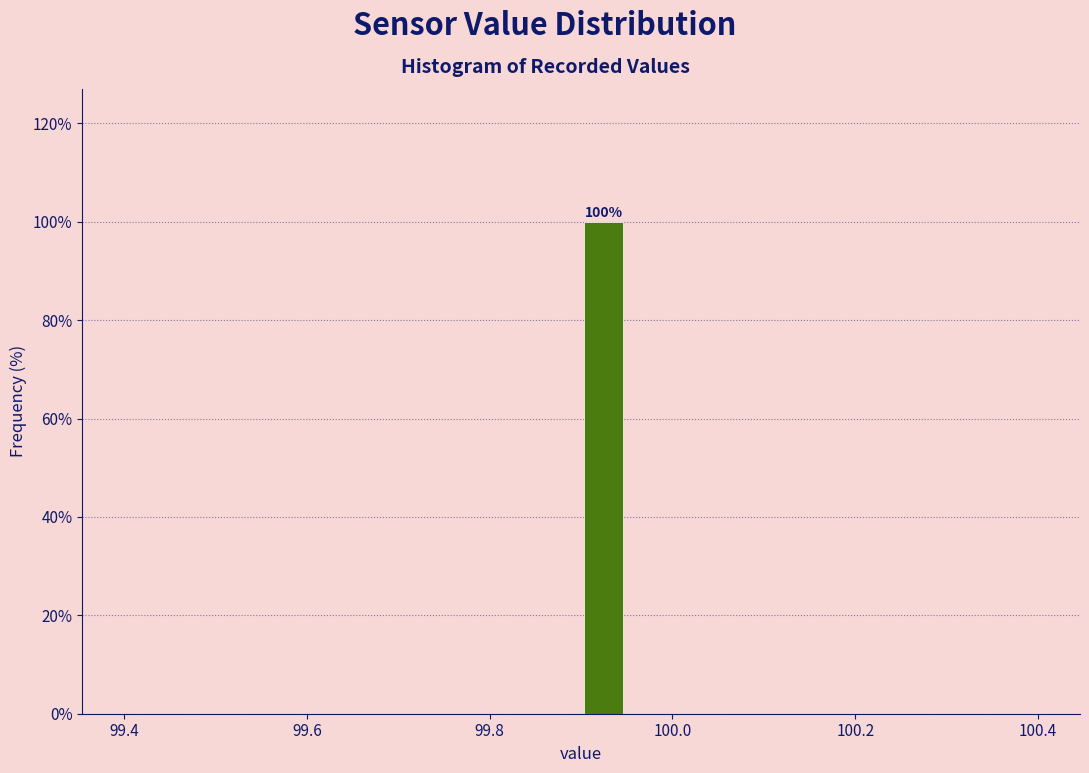

Read against the x-axis, roughly where is the centre of the tallest bar?

99.92